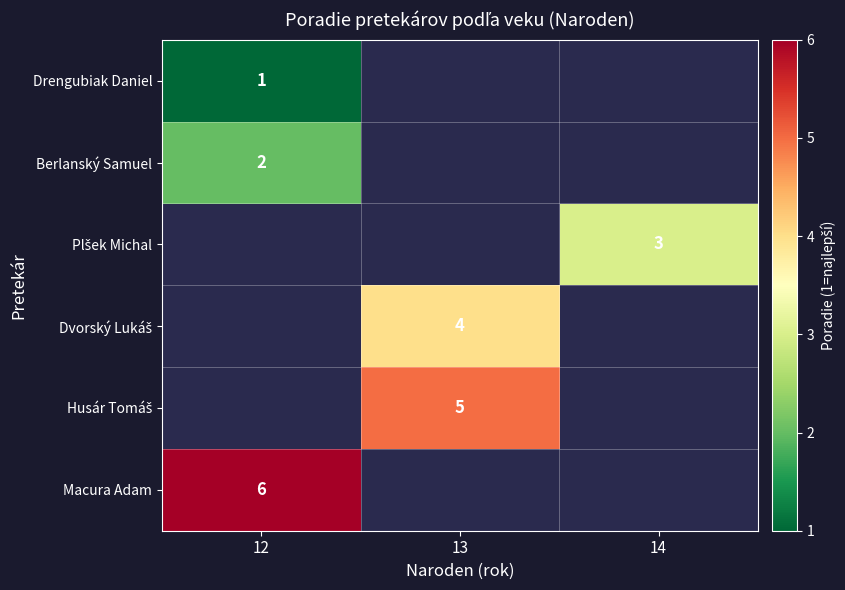

Is it true that Berlanský Samuel equals 3 at 12?

False